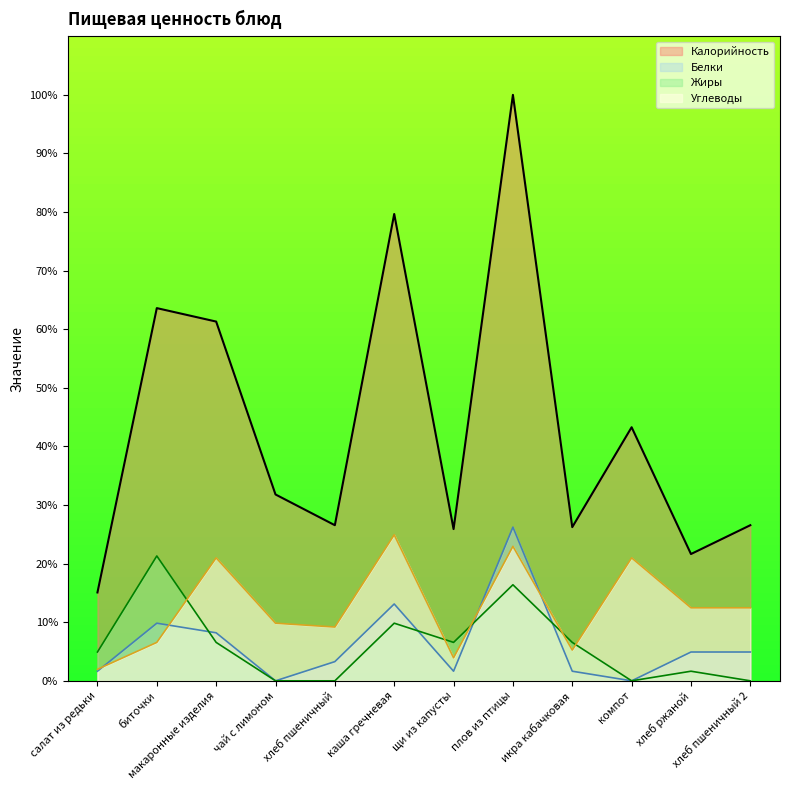

True or false: Калорийность and Белки intersect in this chart.

False